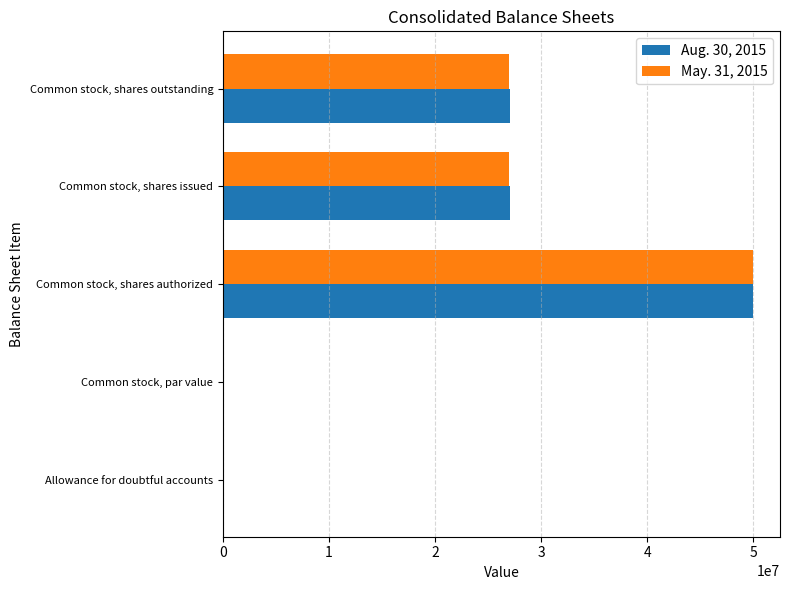

Is it true that May. 31, 2015 equals 6938075.5 at Common stock, shares outstanding?

False